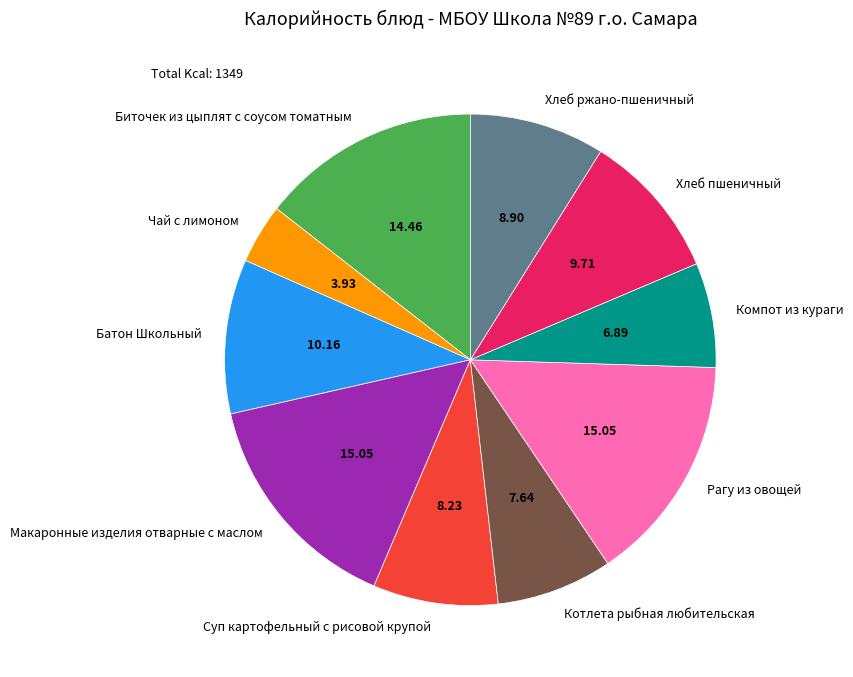

Is it true that Батон Школьный is 1% of the pie?

False